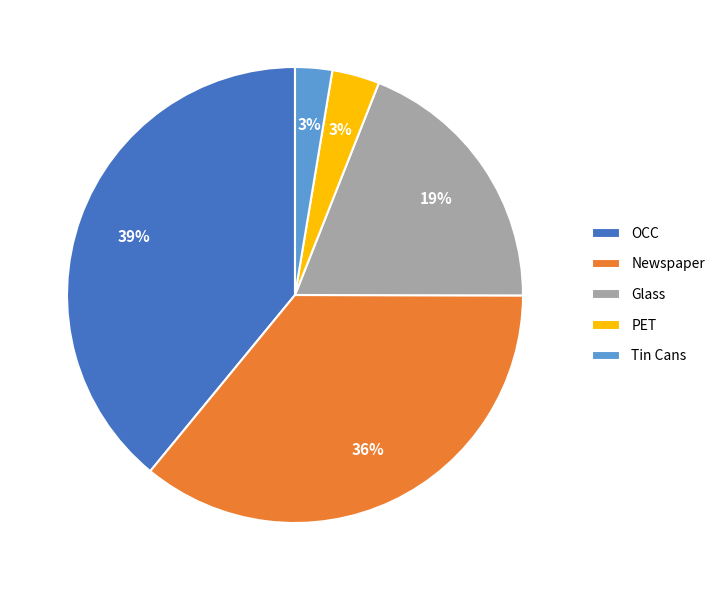

Which category has the biggest portion of the pie?

OCC